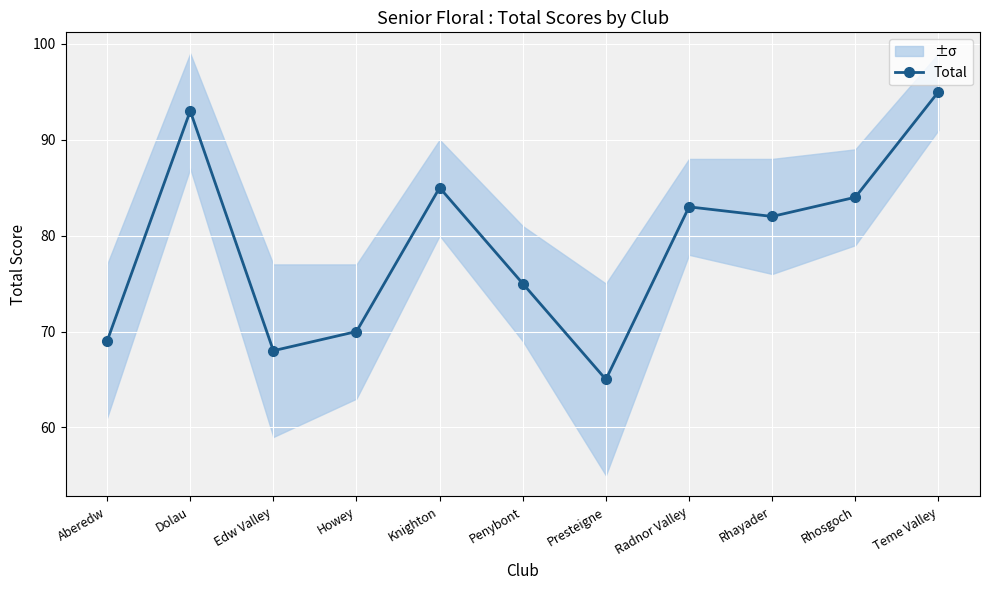

List the labels in order of value, smallest first.

Presteigne, Edw Valley, Aberedw, Howey, Penybont, Rhayader, Radnor Valley, Rhosgoch, Knighton, Dolau, Teme Valley